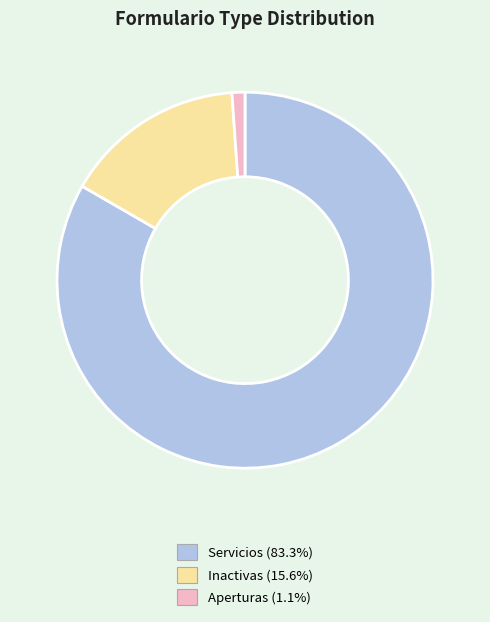

The Servicios slice represents 96% of the pie. True or false?

False